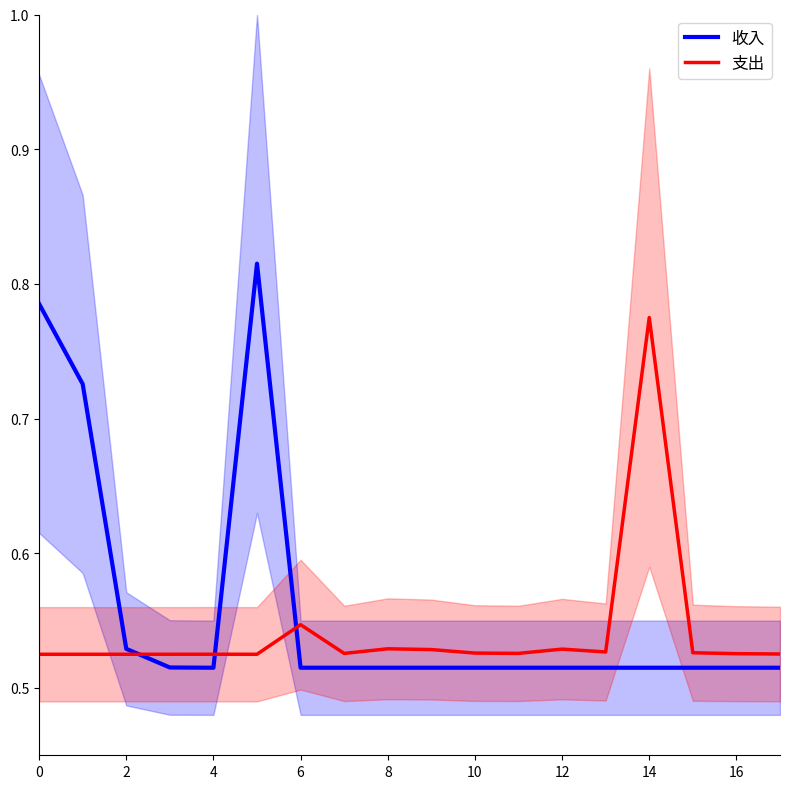

Reading left to right, transcribe all the data shown in this chart.

收入: 0.8	0.7	0.5	0.5	0.5	0.8	0.5	0.5	0.5	0.5	0.5	0.5	0.5	0.5	0.5	0.5	0.5	0.5
支出: 0.5	0.5	0.5	0.5	0.5	0.5	0.5	0.5	0.5	0.5	0.5	0.5	0.5	0.5	0.8	0.5	0.5	0.5